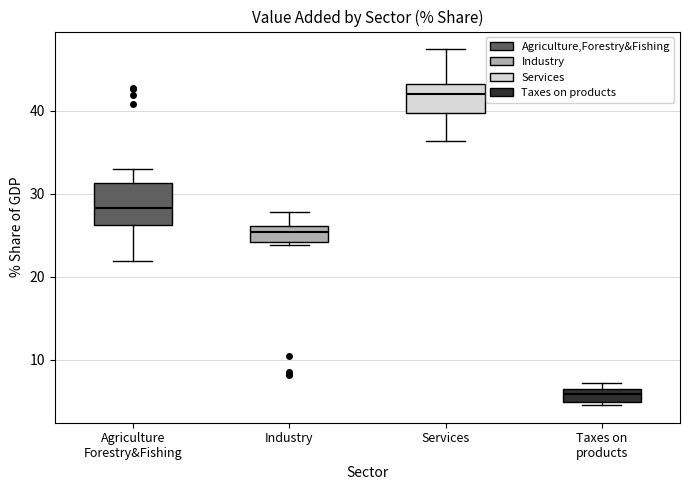

Which box is the tallest, from its lower edge to its upper edge?

Agriculture Forestry&Fishing